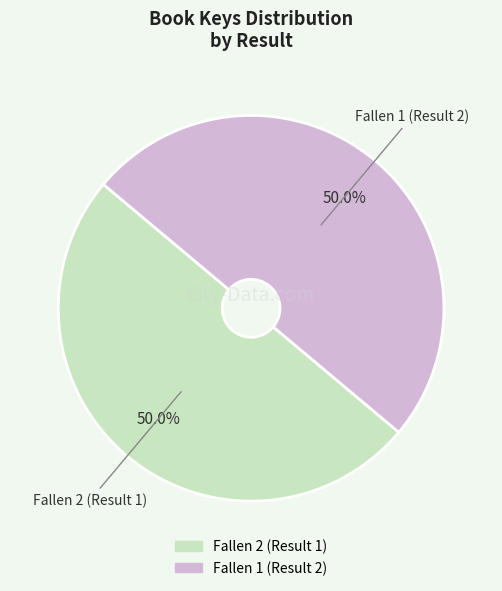

What is the ratio of the value at Fallen 2 (Result 1) to the value at Fallen 1 (Result 2)?

1.0